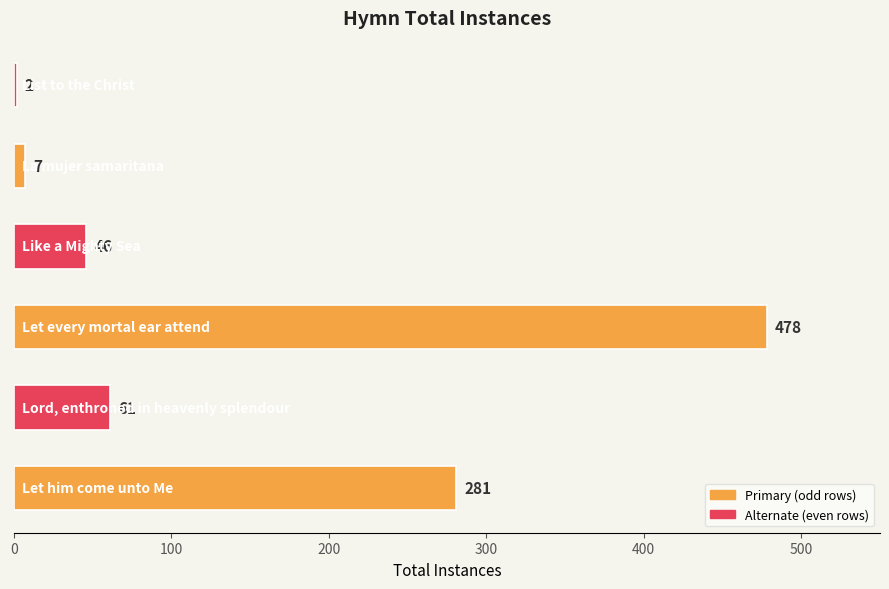

What is the sum of all values?

875